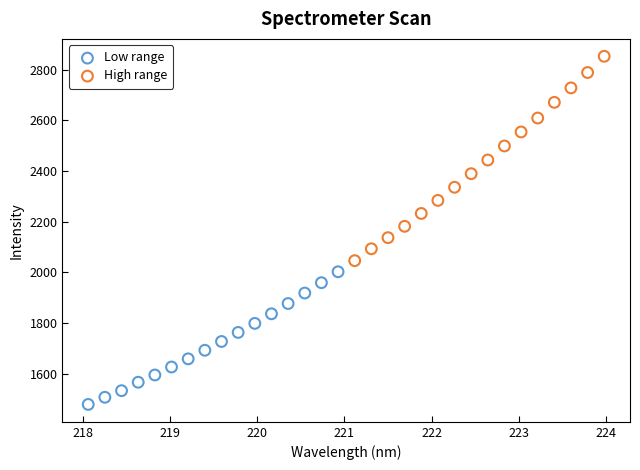

Which series contains the lowest Y value?

Low range